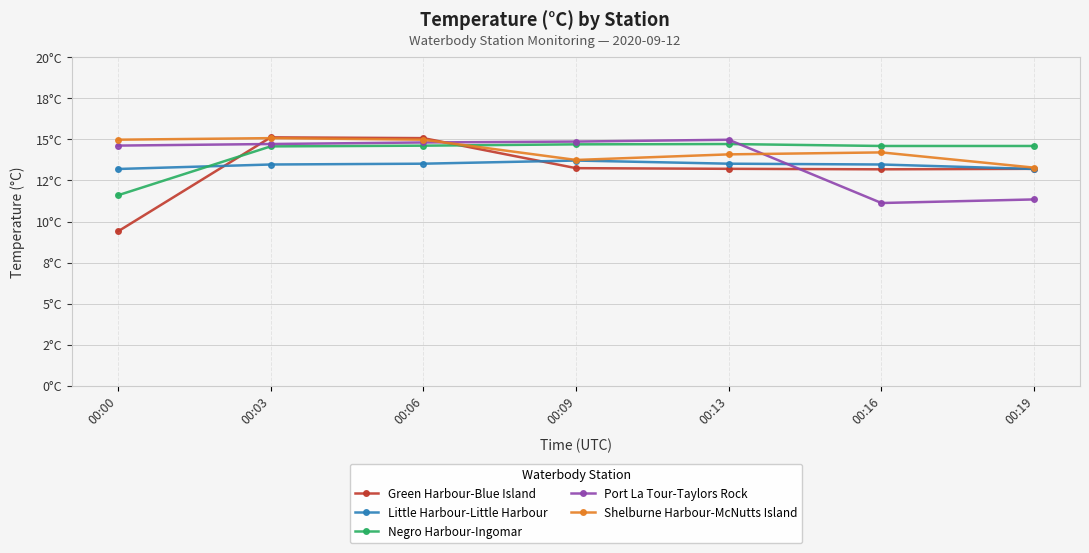

Reading left to right, extract all data points from this chart.

Green Harbour-Blue Island: 00:00=9.4	00:03=15.1	00:06=15.1	00:09=13.2	00:13=13.2	00:16=13.2	00:19=13.2
Little Harbour-Little Harbour: 00:00=13.2	00:03=13.5	00:06=13.5	00:09=13.7	00:13=13.5	00:16=13.5	00:19=13.2
Negro Harbour-Ingomar: 00:00=11.6	00:03=14.6	00:06=14.6	00:09=14.7	00:13=14.7	00:16=14.6	00:19=14.6
Port La Tour-Taylors Rock: 00:00=14.6	00:03=14.7	00:06=14.8	00:09=14.9	00:13=15.0	00:16=11.1	00:19=11.3
Shelburne Harbour-McNutts Island: 00:00=15.0	00:03=15.1	00:06=15.0	00:09=13.8	00:13=14.1	00:16=14.2	00:19=13.3